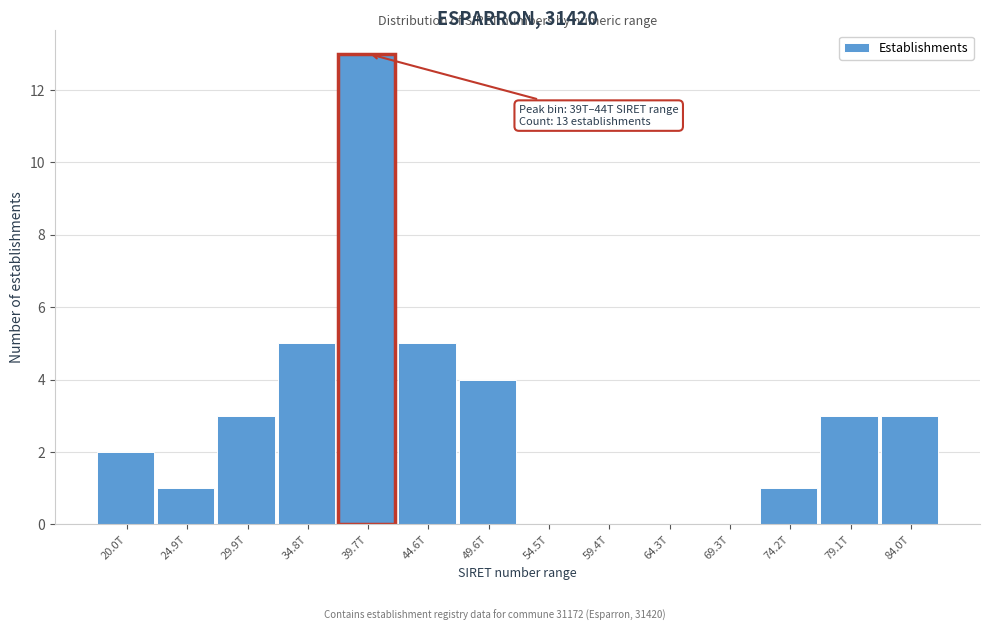

Reading right to left, extract all data points from this chart.

84.0T=3	79.1T=3	74.2T=1	69.3T=0	64.3T=0	59.4T=0	54.5T=0	49.6T=4	44.6T=5	39.7T=13	34.8T=5	29.9T=3	24.9T=1	20.0T=2